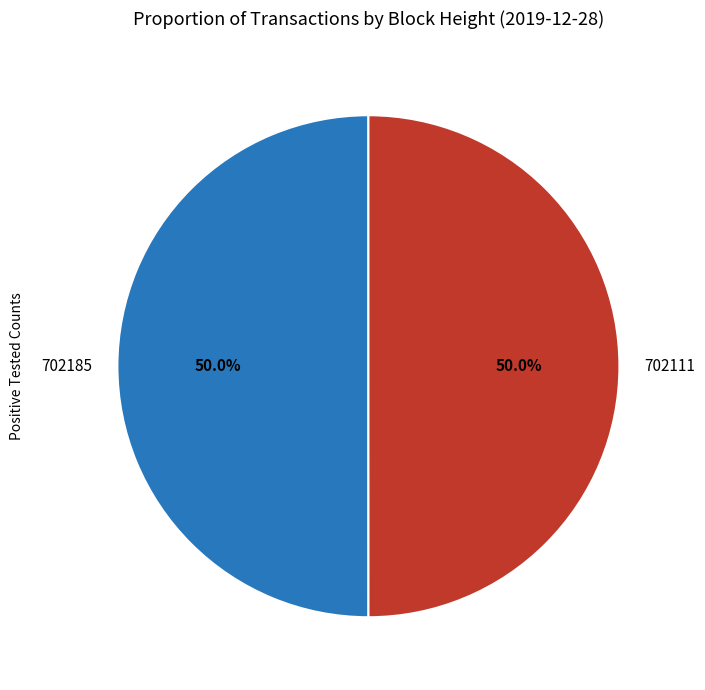

What is the ratio of the value at 702185 to the value at 702111?

1.0